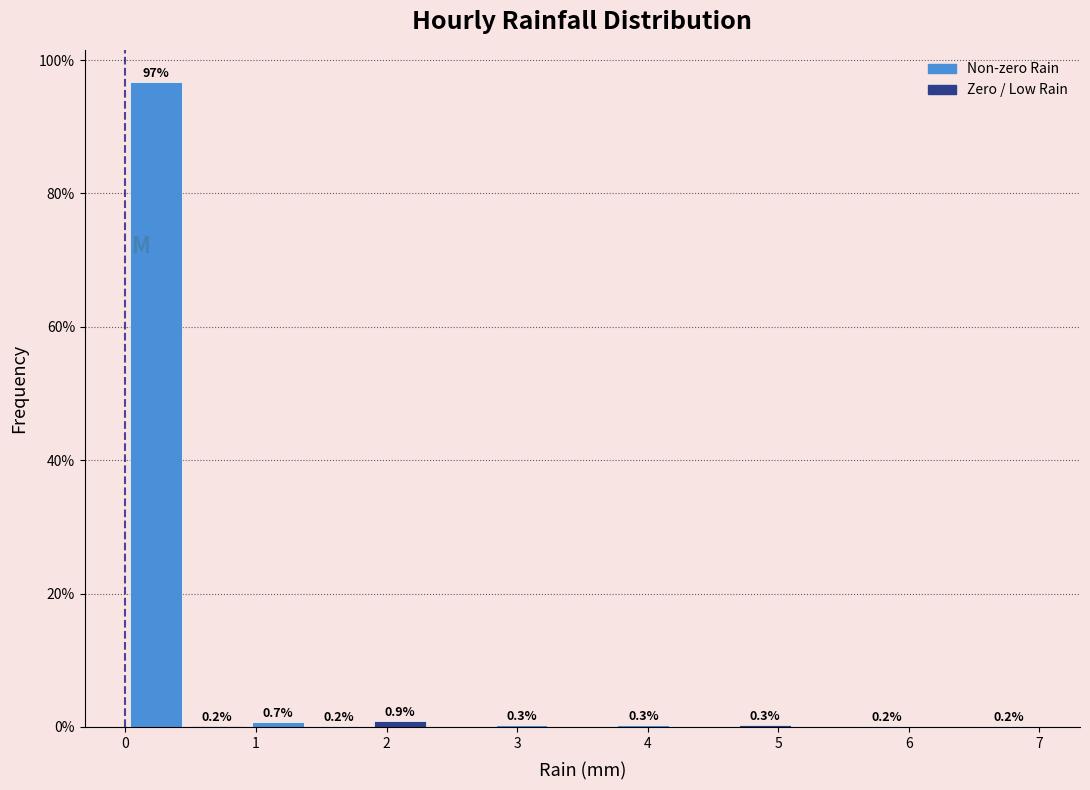

Over which range of the x-axis is the bar tallest?

0.0 to 0.5